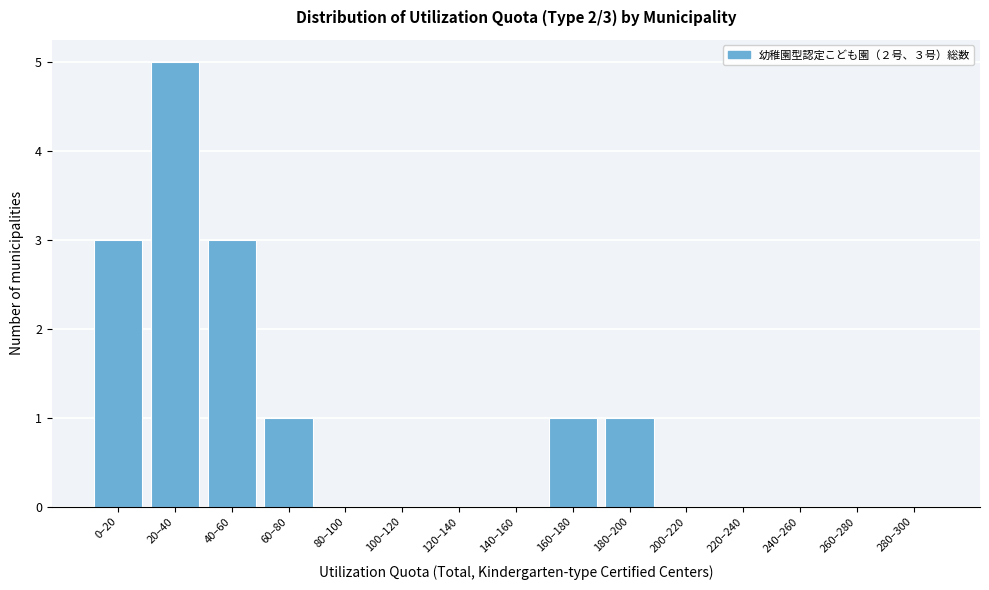

Reading left to right, what are all the values shown in this chart?

0–20=3	20–40=5	40–60=3	60–80=1	80–100=0	100–120=0	120–140=0	140–160=0	160–180=1	180–200=1	200–220=0	220–240=0	240–260=0	260–280=0	280–300=0